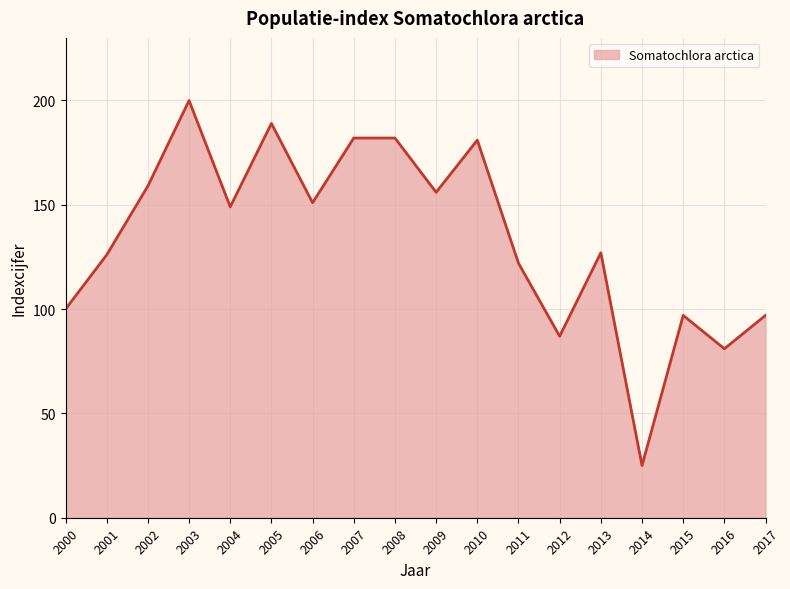

What is the sum of the values at 2002 and 2010?

340